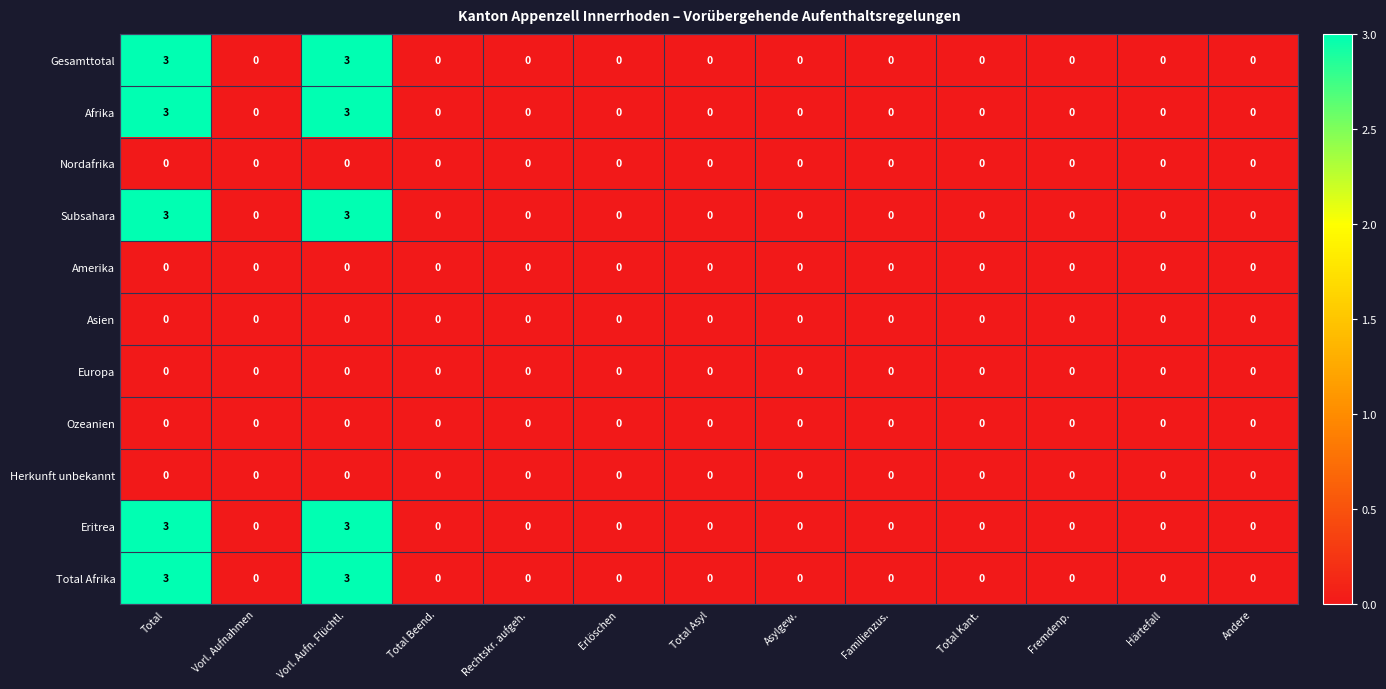

What is the maximum value for Subsahara?

3